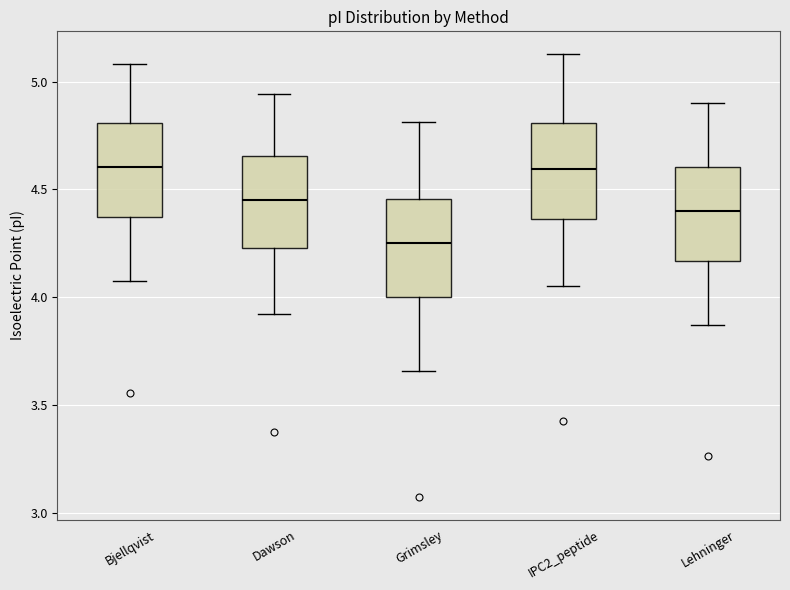

Reading left to right, transcribe this box plot: for each box, give where its median line is, the range the box spans, and where its two whiskers end, as read against the y-axis. The values are not printed on the chart, so give them approximately, as read against the axis.

Bjellqvist: median 4.60, box 4.35 to 4.80, whiskers 4.10 to 5.10
Dawson: median 4.45, box 4.25 to 4.65, whiskers 3.90 to 4.95
Grimsley: median 4.25, box 4.00 to 4.45, whiskers 3.65 to 4.80
IPC2_peptide: median 4.60, box 4.35 to 4.80, whiskers 4.05 to 5.15
Lehninger: median 4.40, box 4.15 to 4.60, whiskers 3.85 to 4.90